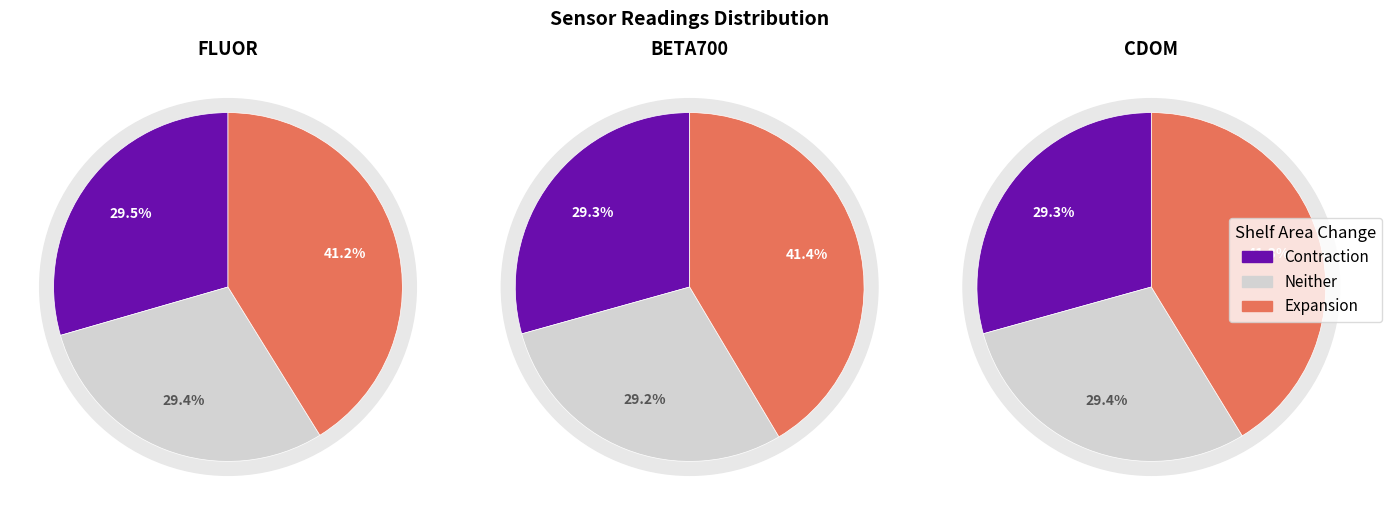

Is 1349568288 the majority of the pie?

No